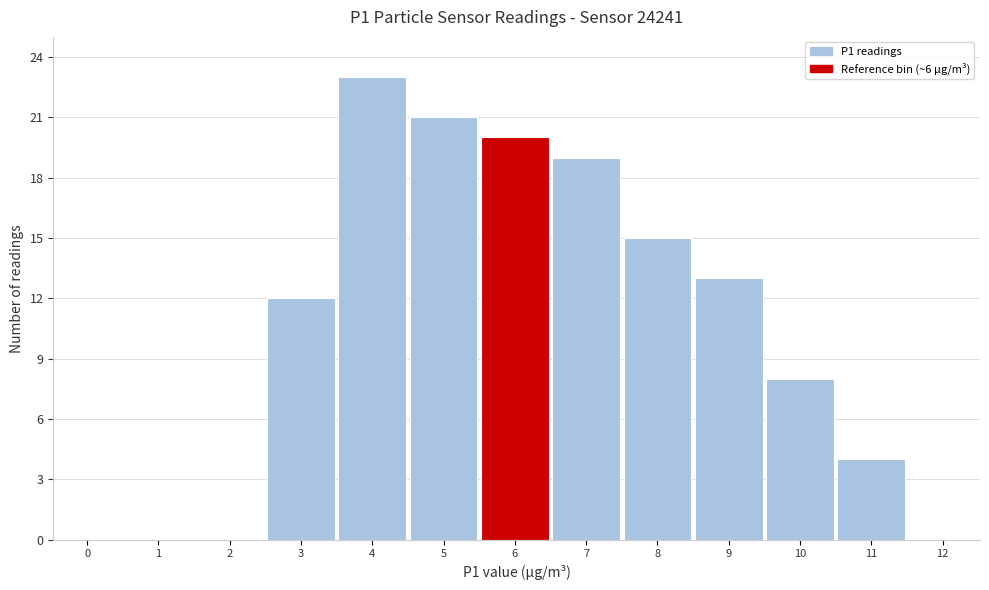

Reading left to right, extract all data points from this chart.

0=0	1=0	2=0	3=12	4=23	5=21	6=20	7=19	8=15	9=13	10=8	11=4	12=0